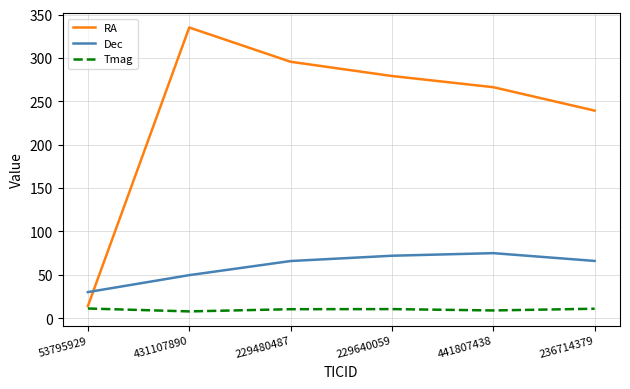

What is the spread (max minus min) of values at 236714379?

228.4